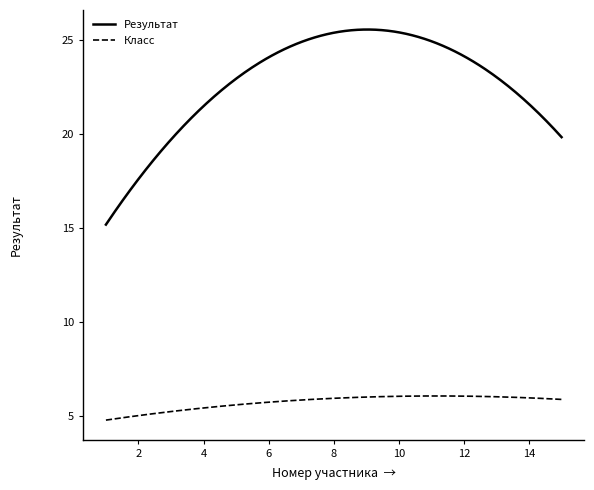

Which series has the largest total across all categories?

Результат